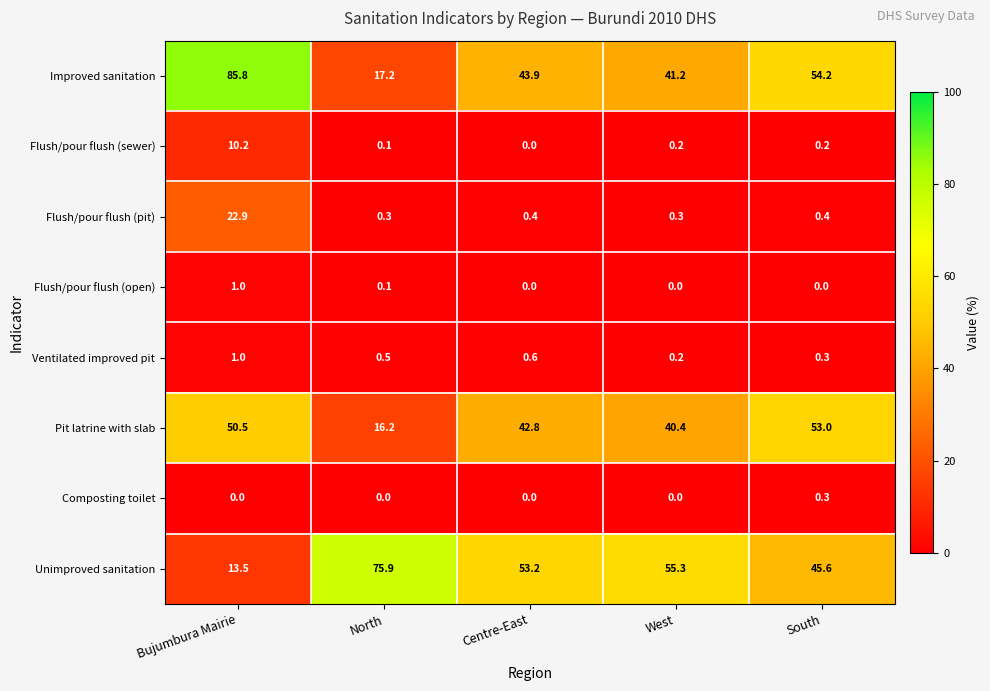

What is the total value across all series at Centre-East?

140.9